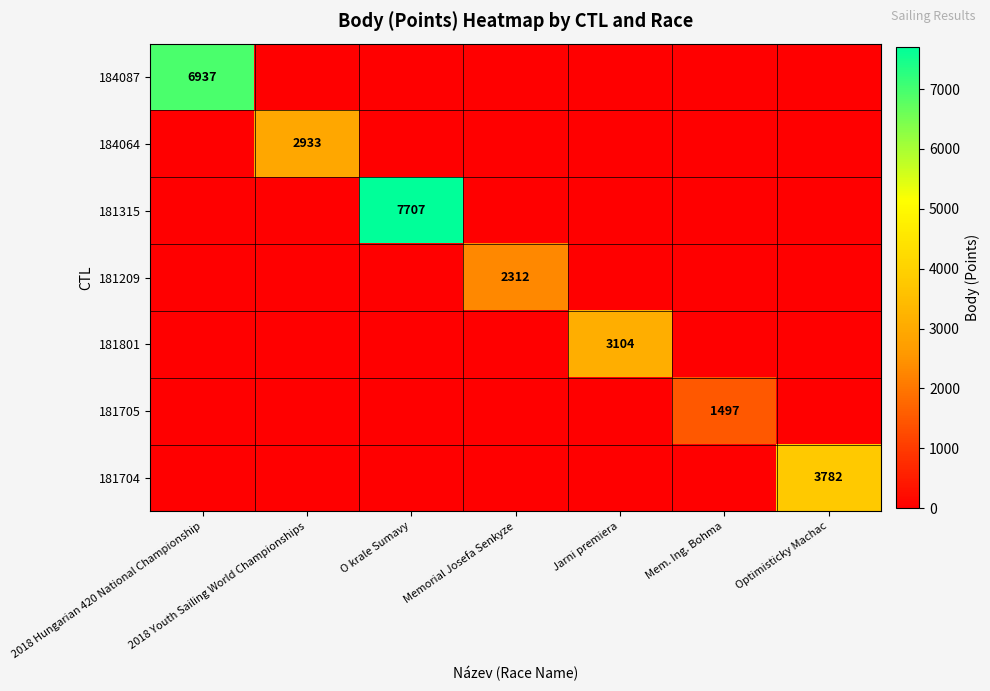

The value of 181209 at Memorial Josefa Senkyze is 2312. True or false?

True